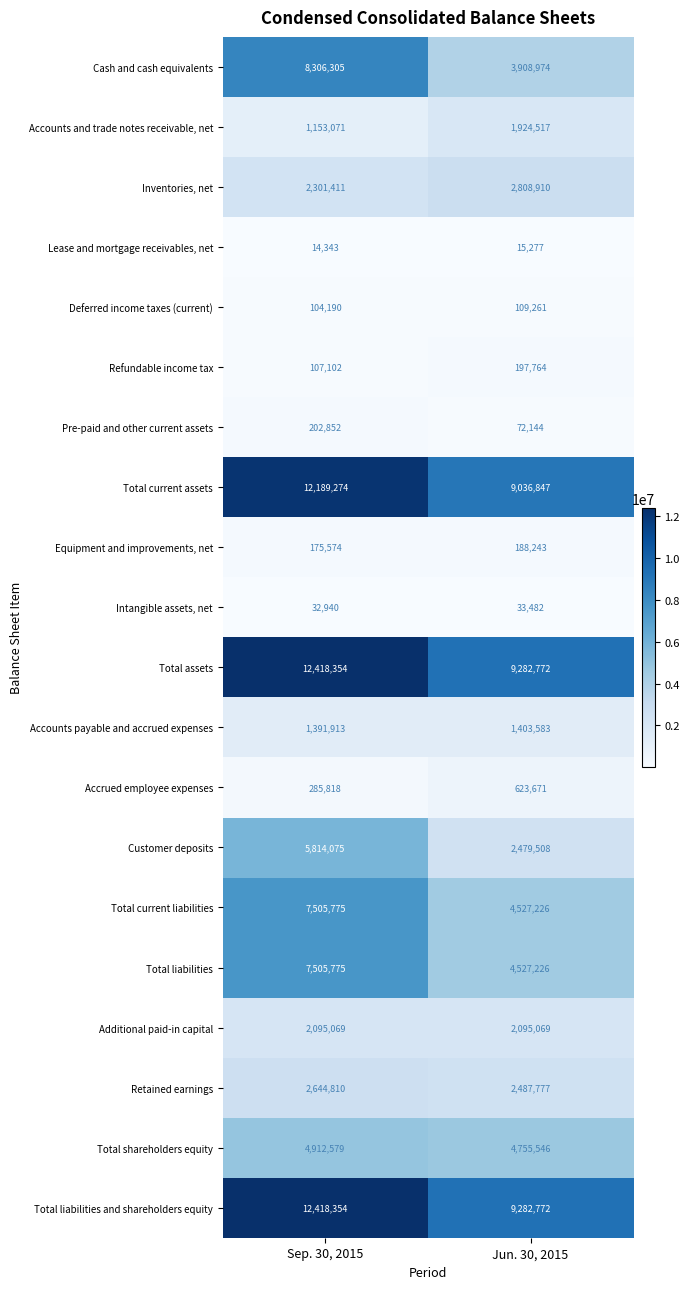

Where is Total current assets nearest to the value 10613060?

Jun. 30, 2015